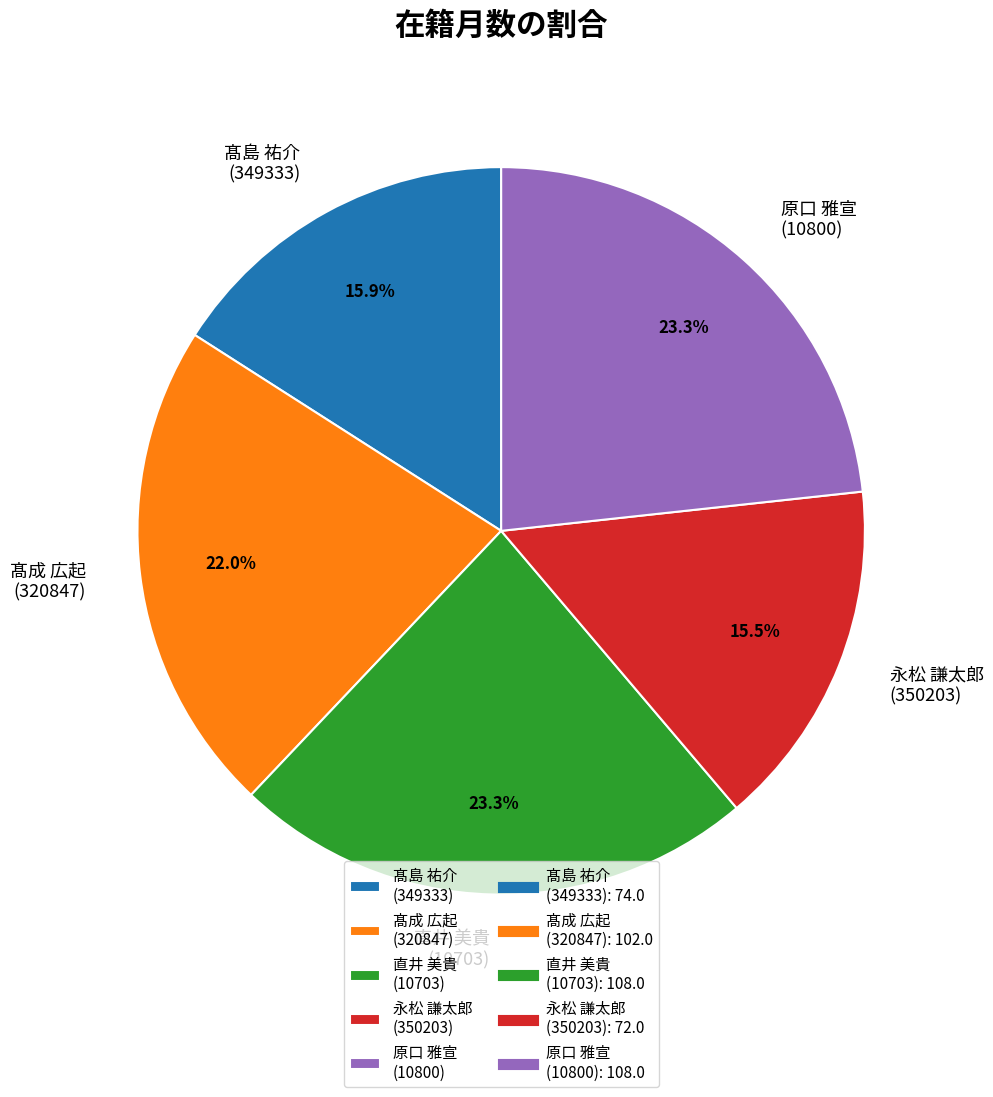

Is there any slice that represents more than half of the pie?

No